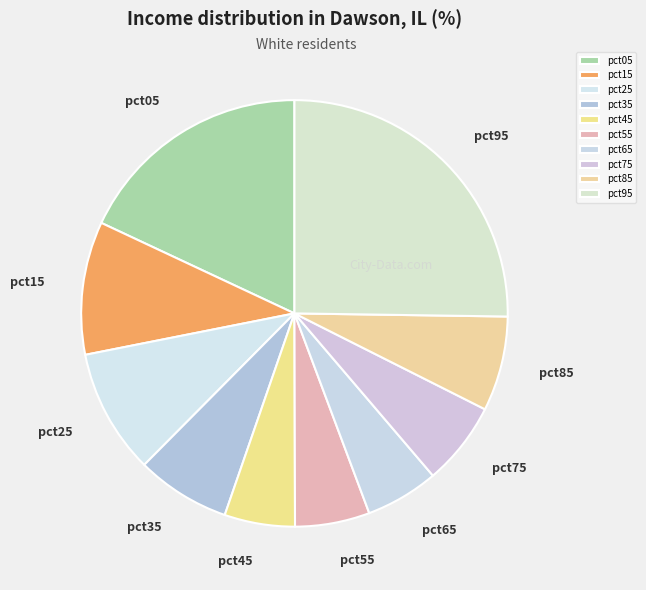

How many segments does this pie chart have?

10